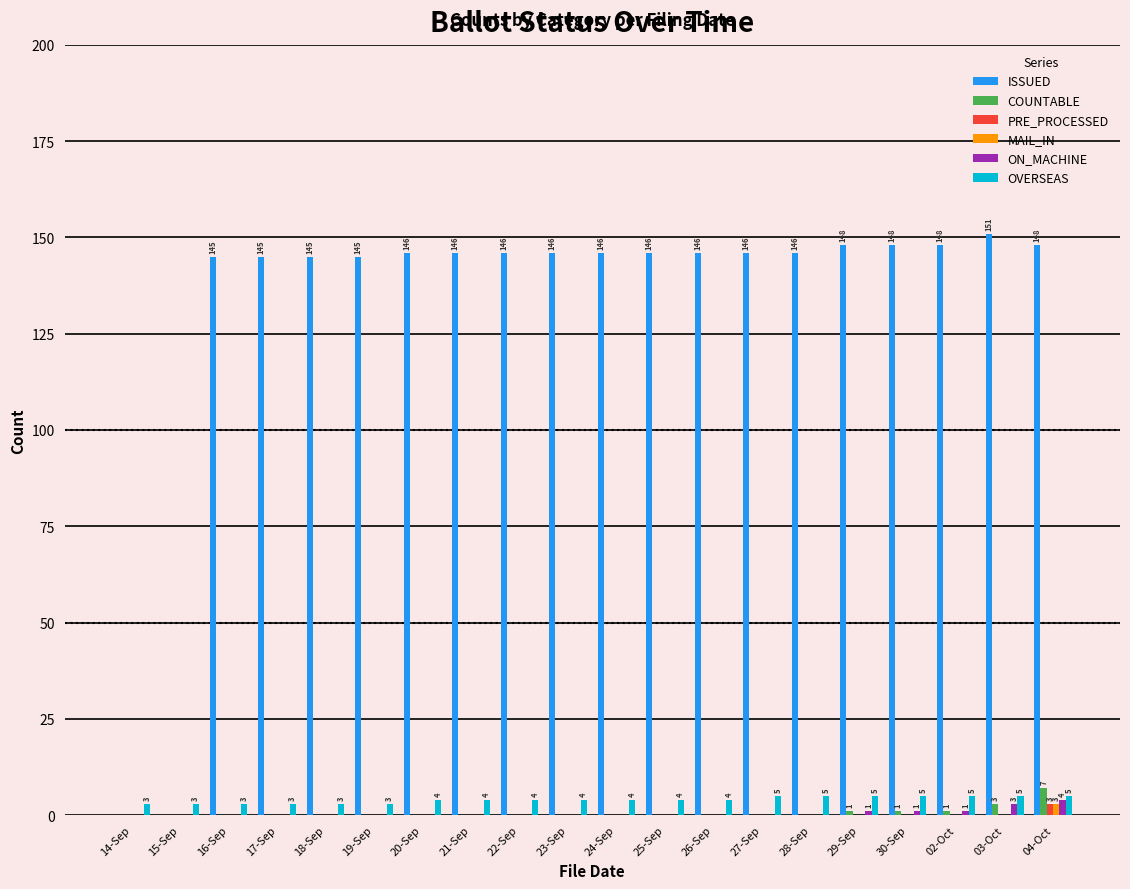

What is the maximum value shown in the chart?

151